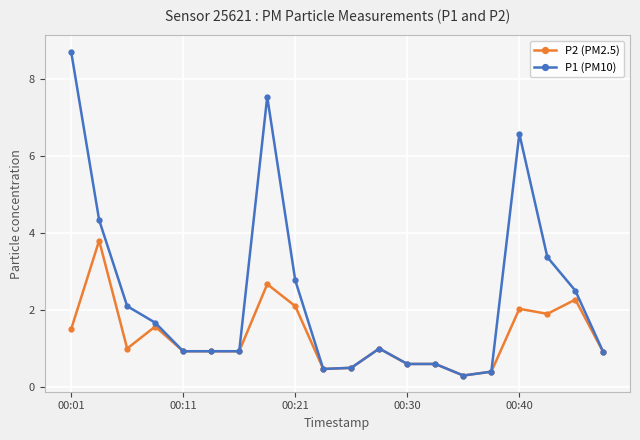

What is the maximum value for P2 (PM2.5)?

3.8